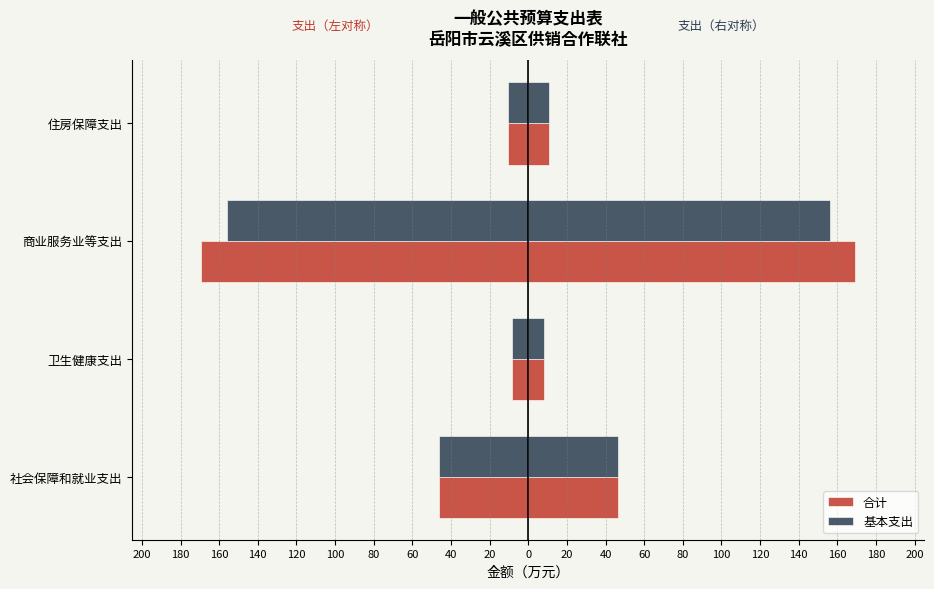

The value of 基本支出 at 住房保障支出 is -17.2. True or false?

False